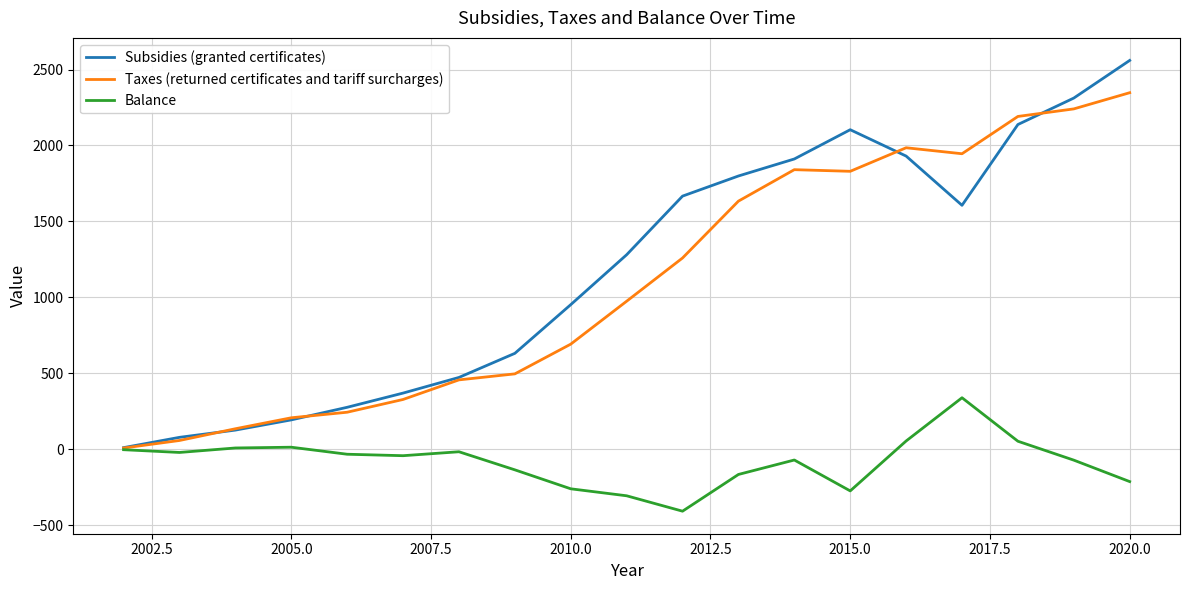

What is the greatest value displayed?

2559.8